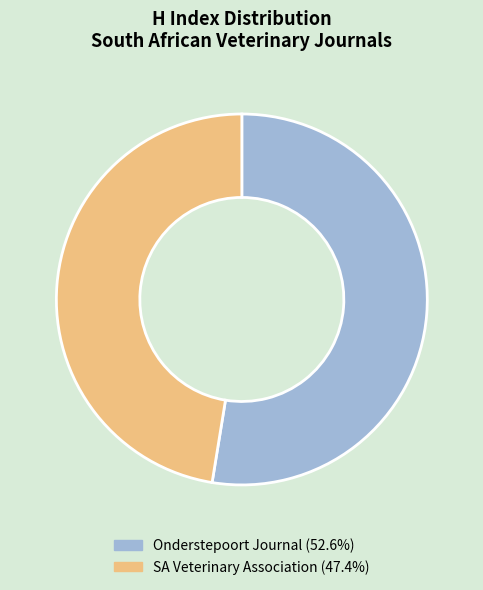

Is there a majority slice in this chart?

Yes